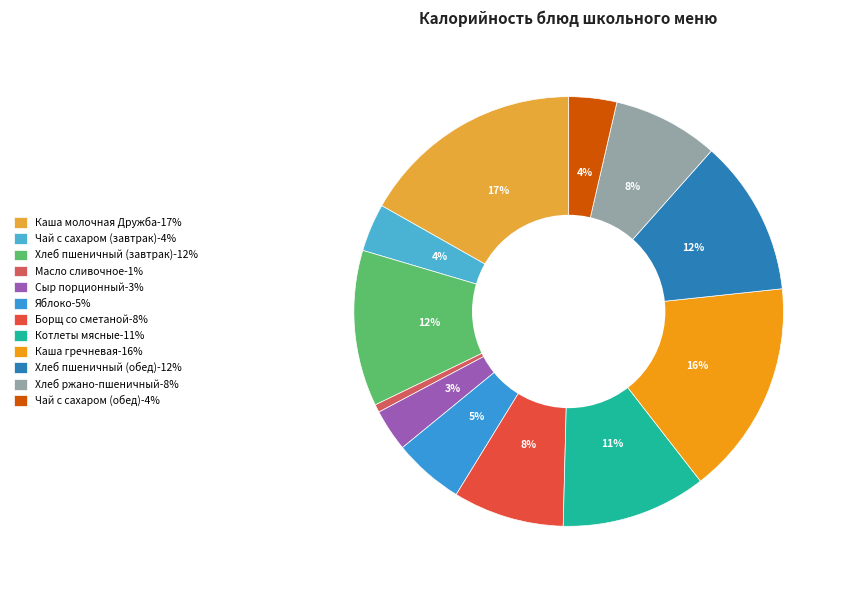

What is the largest slice in the pie chart?

Каша молочная Дружба